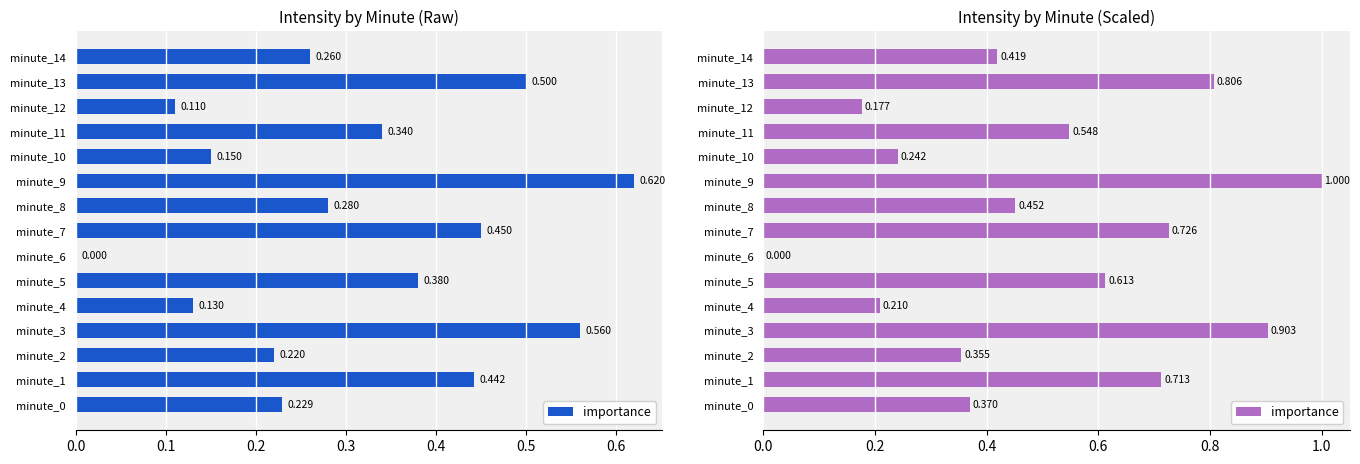

What is the value of the 13th bar from the left?

0.2